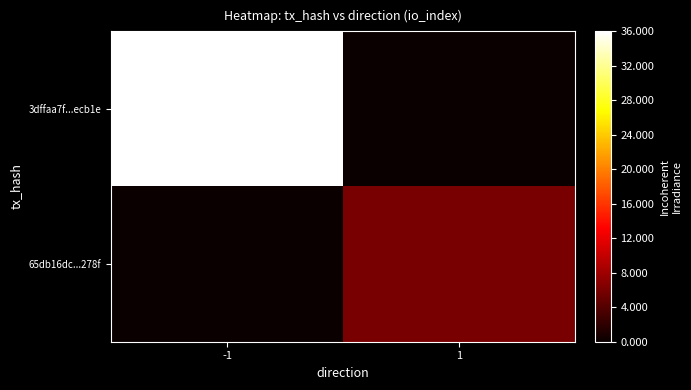

Reading left to right, what are all the values shown in this chart?

3dffaa7f...ecb1e: -1=36	1=0
65db16dc...278f: -1=0	1=6